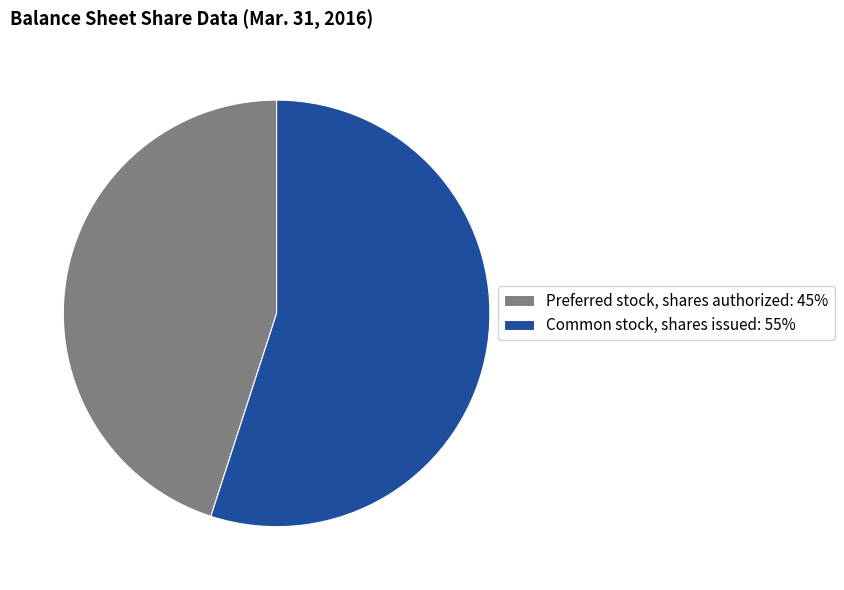

Is it true that Preferred stock, shares authorized is 53% of the pie?

False